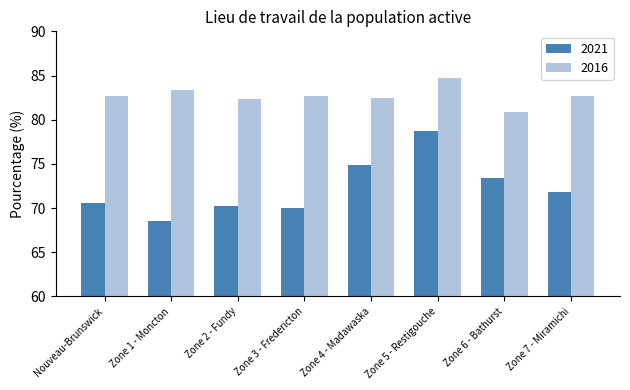

At which label does 2016 reach its peak?

Zone 5 - Restigouche